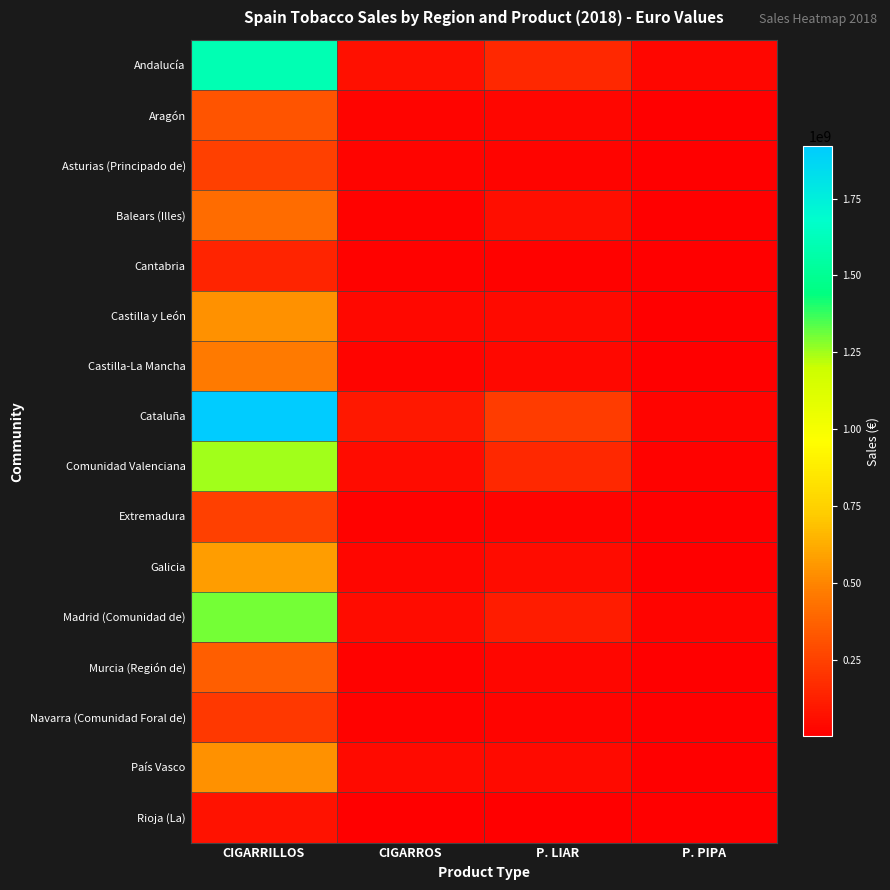

Reading left to right, list all the values displayed in this chart.

Andalucía: CIGARRILLOS=1599326881.6	CIGARROS=61471264.1	P. LIAR=152828472.2	P. PIPA=26031250.6
Aragón: CIGARRILLOS=321626564.5	CIGARROS=17785814.5	P. LIAR=26731782.1	P. PIPA=1975295.1
Asturias (Principado de): CIGARRILLOS=242619326.3	CIGARROS=15724751.1	P. LIAR=18419633.9	P. PIPA=1423138.4
Balears (Illes): CIGARRILLOS=406311721.0	CIGARROS=14849931.9	P. LIAR=53654470.9	P. PIPA=3759448.2
Cantabria: CIGARRILLOS=140411619.0	CIGARROS=9549742.8	P. LIAR=11003391.2	P. PIPA=700446.3
Castilla y León: CIGARRILLOS=539361109.2	CIGARROS=37670925.4	P. LIAR=41731470.0	P. PIPA=3808766.4
Castilla-La Mancha: CIGARRILLOS=461343706.3	CIGARROS=18813918.3	P. LIAR=37823211.0	P. PIPA=3715020.5
Cataluña: CIGARRILLOS=1921356168.7	CIGARROS=92101863.9	P. LIAR=232671731.1	P. PIPA=18144873.6
Comunidad Valenciana: CIGARRILLOS=1246499142.5	CIGARROS=48388617.5	P. LIAR=155406472.0	P. PIPA=14925270.1
Extremadura: CIGARRILLOS=241091160.1	CIGARROS=11336654.7	P. LIAR=19551795.3	P. PIPA=2238164.5
Galicia: CIGARRILLOS=571963422.5	CIGARROS=28531697.1	P. LIAR=46837146.5	P. PIPA=2902805.3
Madrid (Comunidad de): CIGARRILLOS=1298927749.2	CIGARROS=48755958.2	P. LIAR=108430057.5	P. PIPA=18030201.8
Murcia (Región de): CIGARRILLOS=353060790.4	CIGARROS=11470998.9	P. LIAR=28239773.5	P. PIPA=3527217.0
Navarra (Comunidad Foral de): CIGARRILLOS=211383270.1	CIGARROS=12425679.0	P. LIAR=21969699.9	P. PIPA=919676.7
País Vasco: CIGARRILLOS=538940665.7	CIGARROS=42815739.7	P. LIAR=42609382.1	P. PIPA=2658304.0
Rioja (La): CIGARRILLOS=72773625.9	CIGARROS=6549154.0	P. LIAR=4671758.5	P. PIPA=377817.3